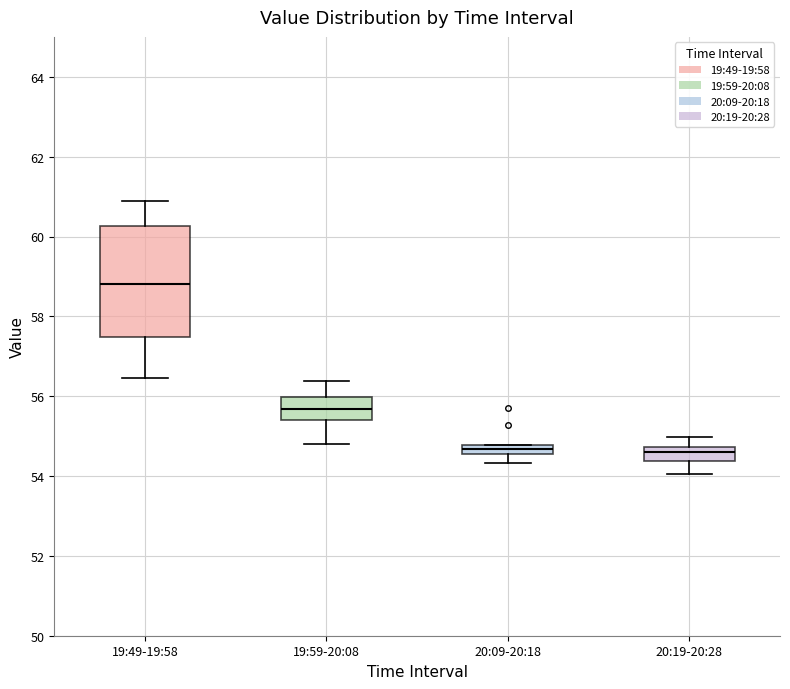

Which box's median line is the highest?

19:49-19:58